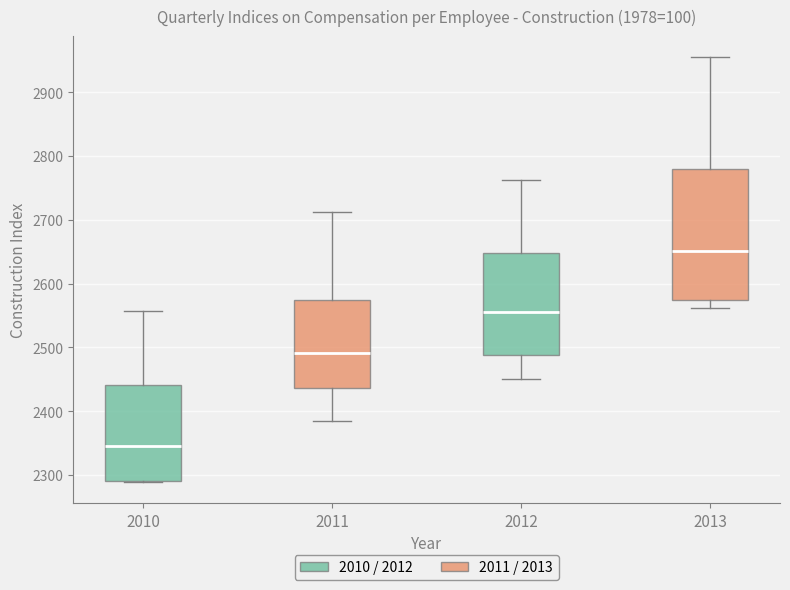

Where does the upper whisker of the box at x = 2013 end on the y-axis? The values are not printed on the chart, so give them approximately, as read against the axis.

2950